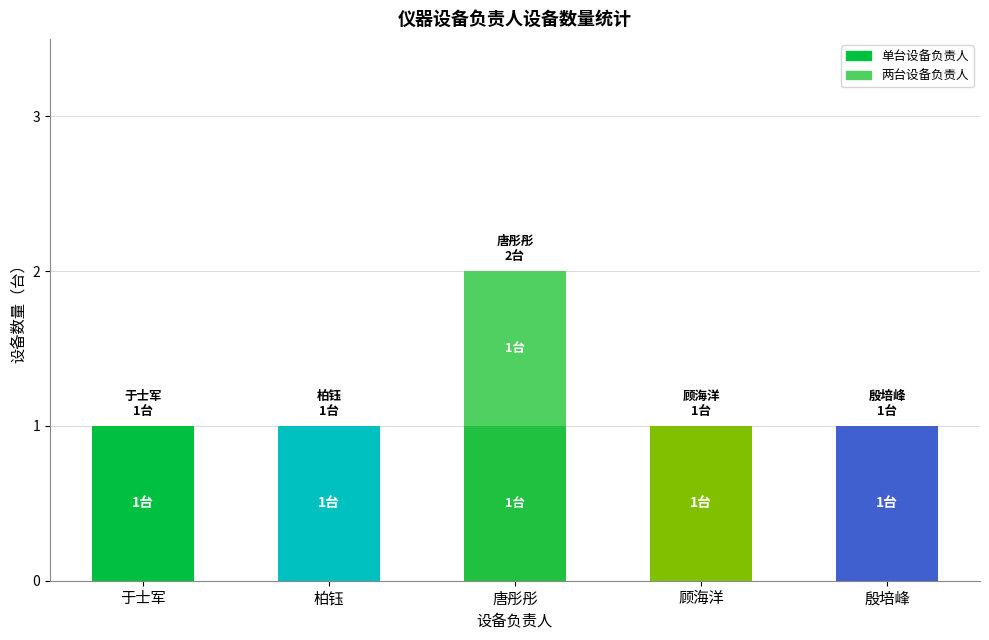

At which category is the sum across all series the highest?

唐彤彤